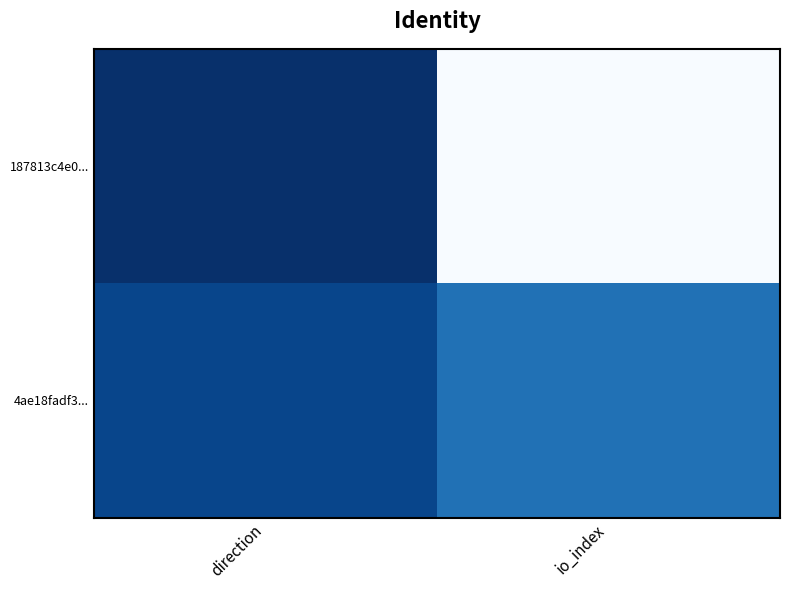

At which category does the chart reach its peak across all series?

io_index